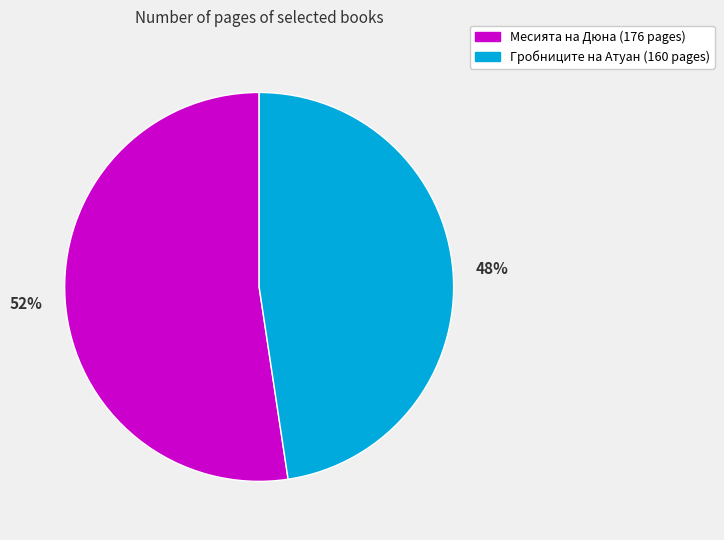

The Гробниците на Атуан (160 pages) slice represents 48% of the pie. True or false?

True